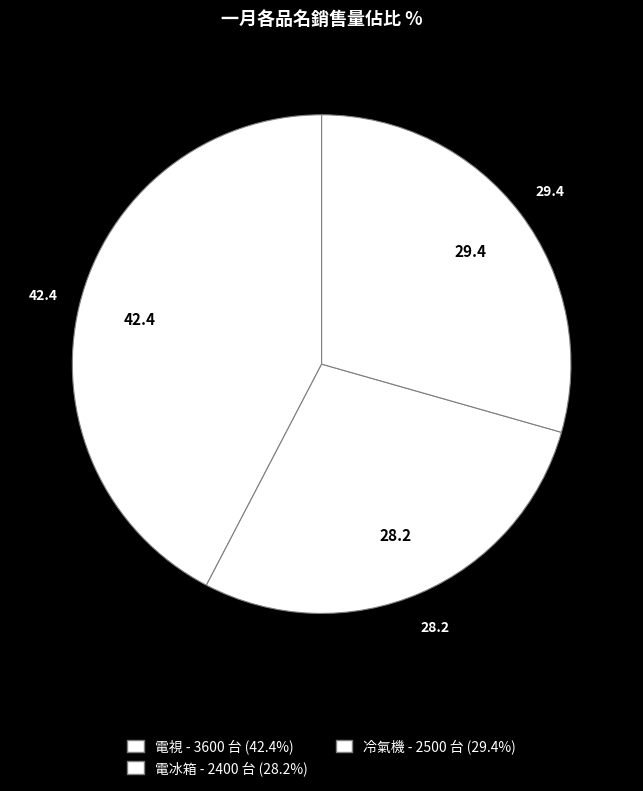

What is the change in value from 電視 to 冷氣機?

-1100